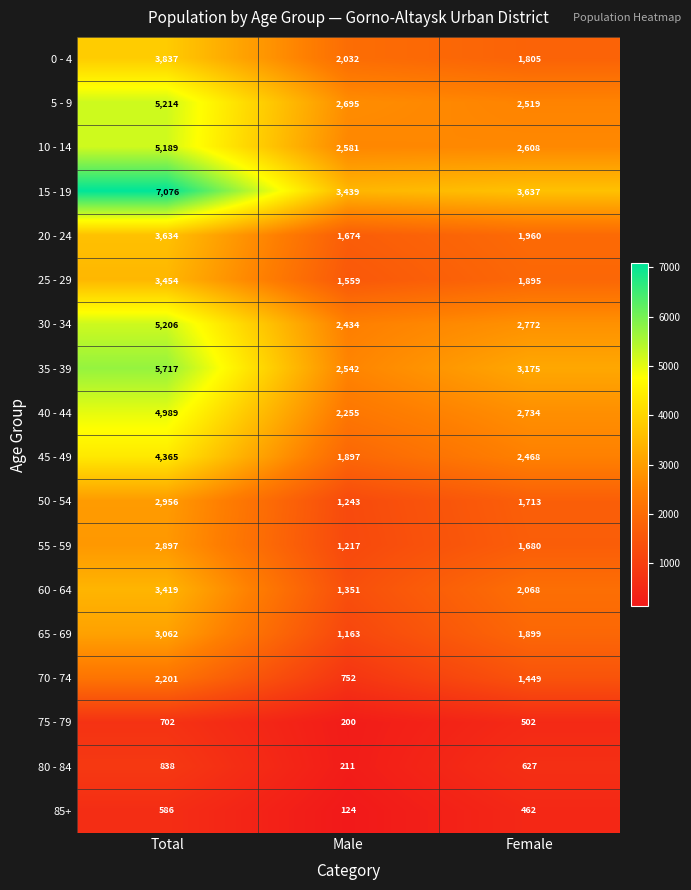

At which label does 75 - 79 first exceed 502?

Total